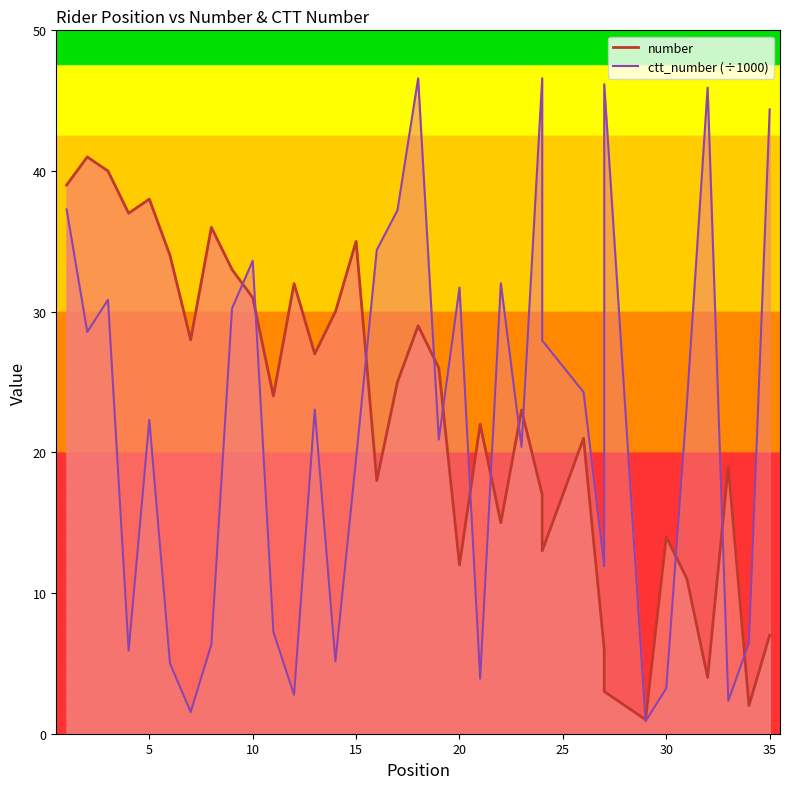

What is the difference between the highest and lowest values at 20?

19.7